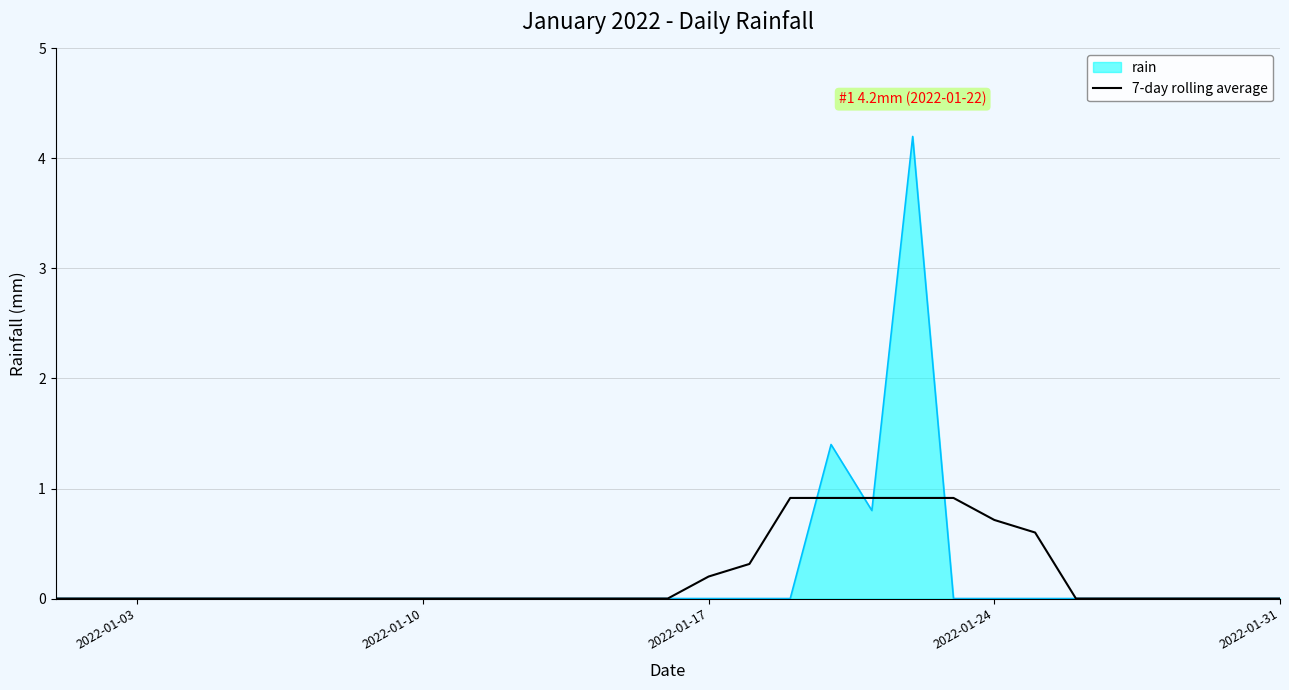

Which series has the largest range (max minus min)?

rain